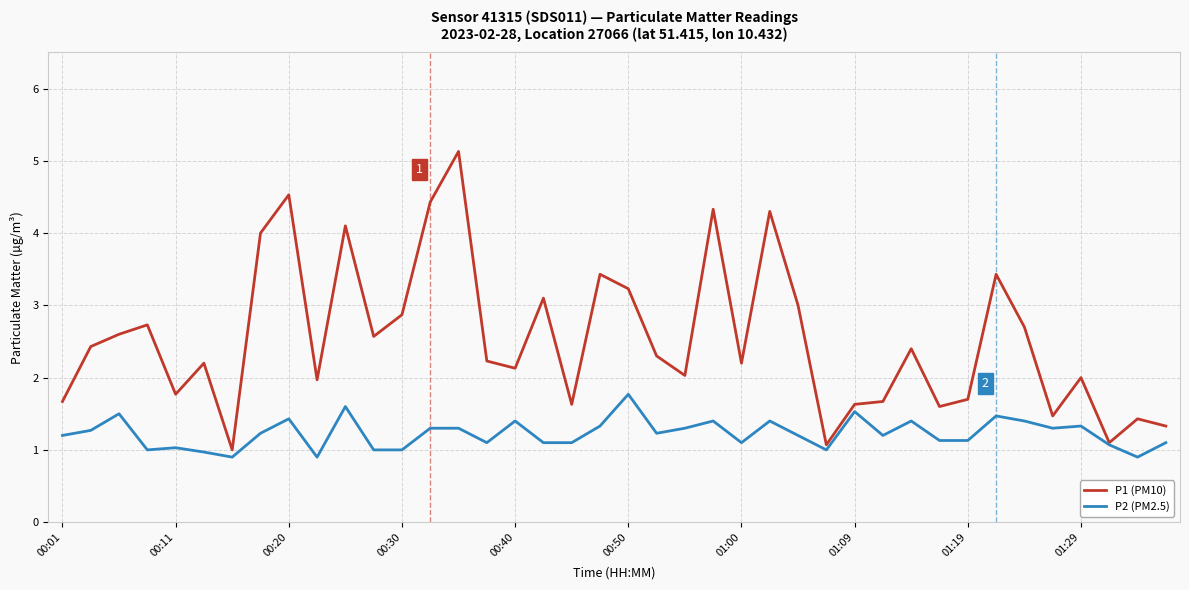

What is the maximum value shown in the chart?

5.1